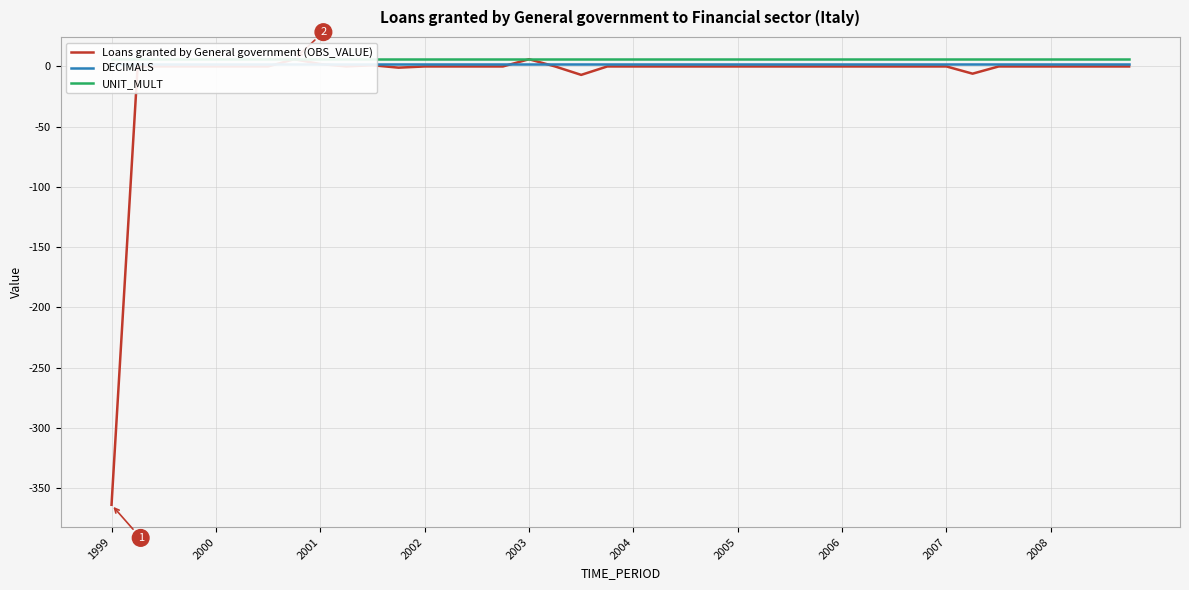

How many lines are shown in the chart?

3